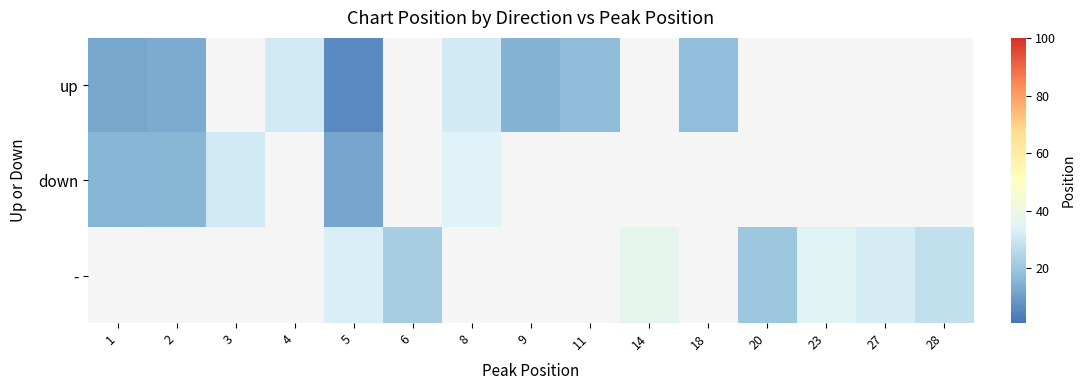

What is the lowest value of the up series?

6.0